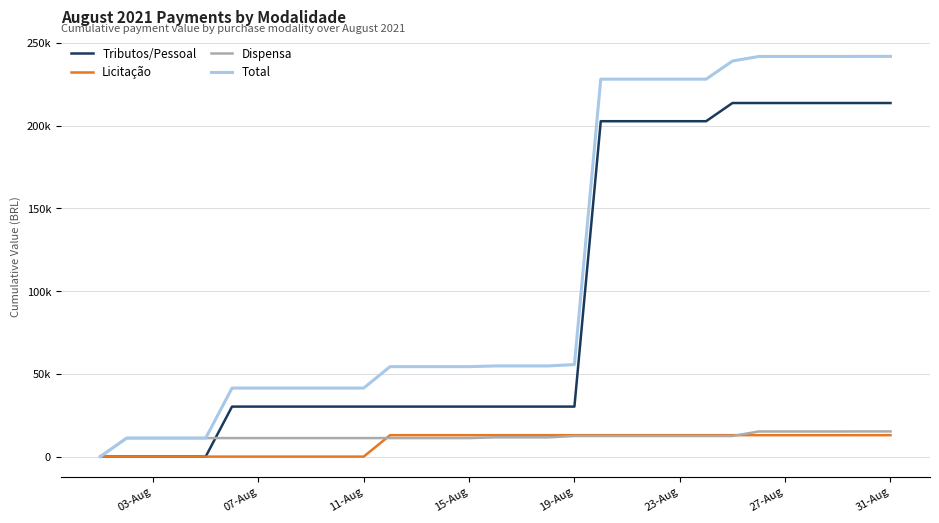

Which category has the highest value across all series?

29